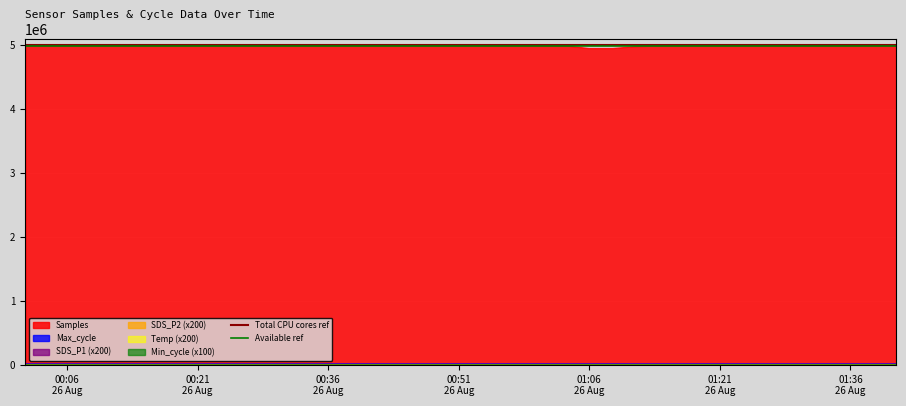

The Total CPU cores ref series shows 6847356 at 00:21
26 Aug. True or false?

False